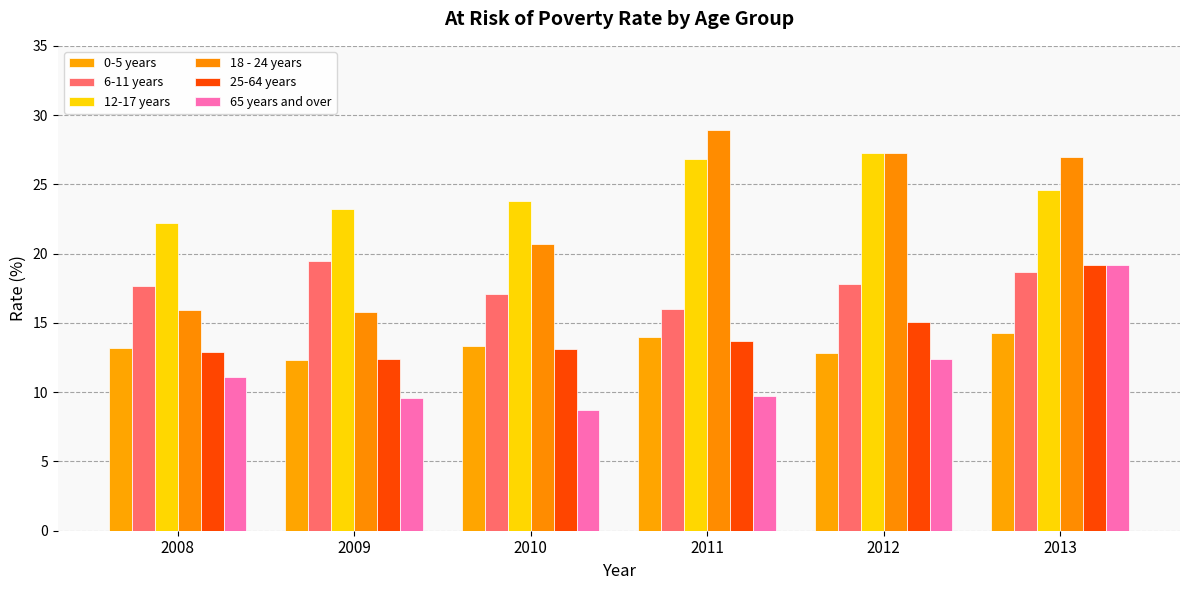

Which series has the widest spread of values?

18 - 24 years